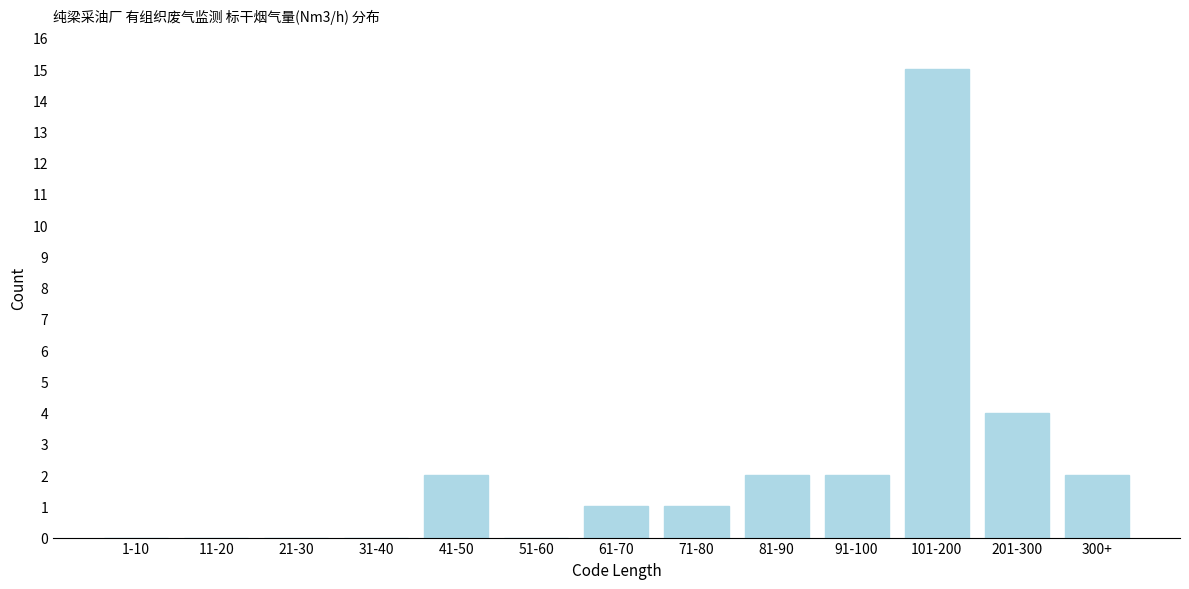

Reading right to left, transcribe all the data shown in this chart.

300+=2	201-300=4	101-200=15	91-100=2	81-90=2	71-80=1	61-70=1	51-60=0	41-50=2	31-40=0	21-30=0	11-20=0	1-10=0